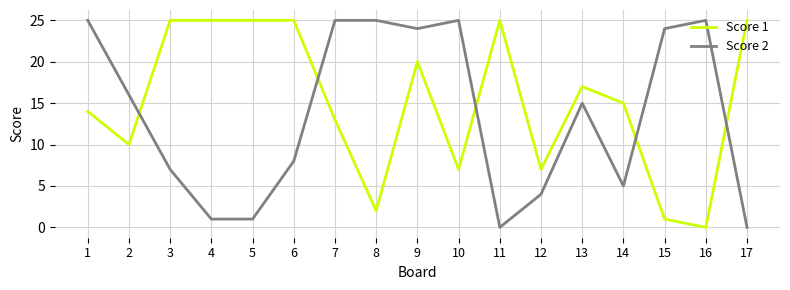

Between 1 and 11, which series saw the biggest shift?

Score 2